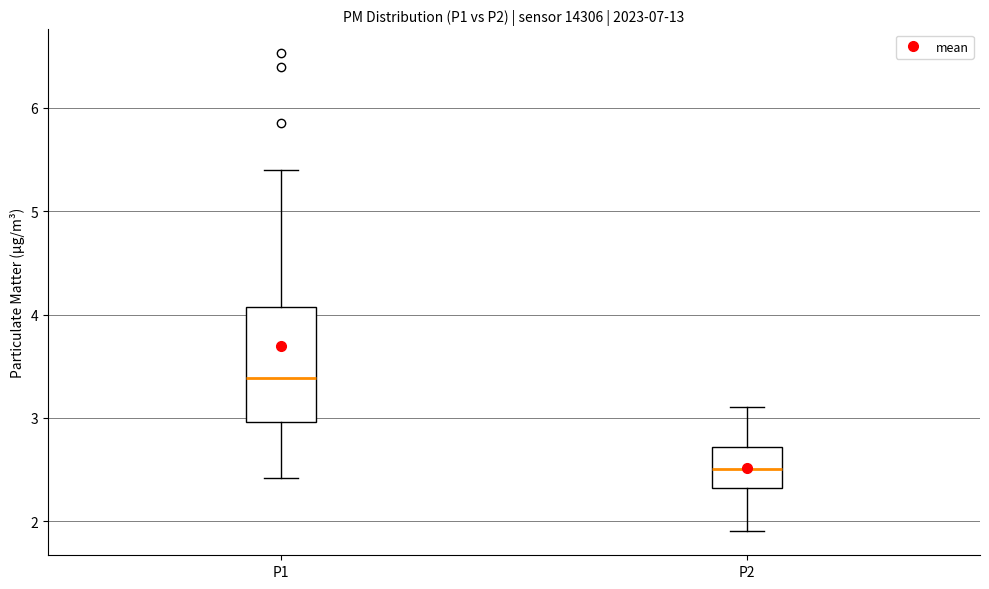

Comparing the boxes themselves (not the whiskers), which one is the tallest?

P1